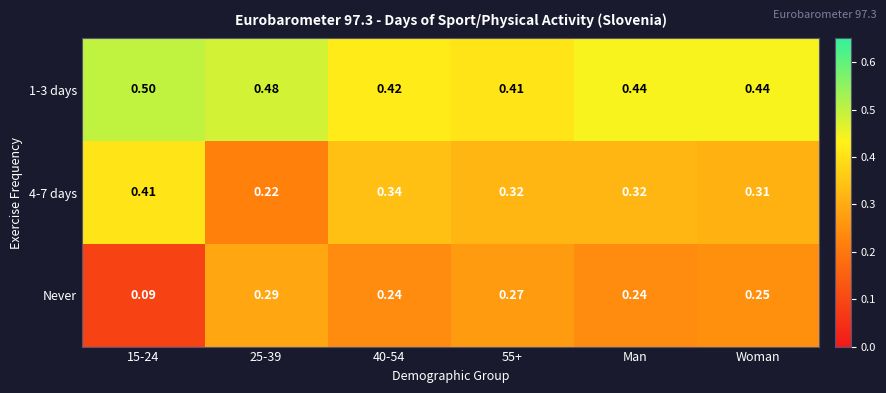

What is the total value across all series at 25-39?

1.0